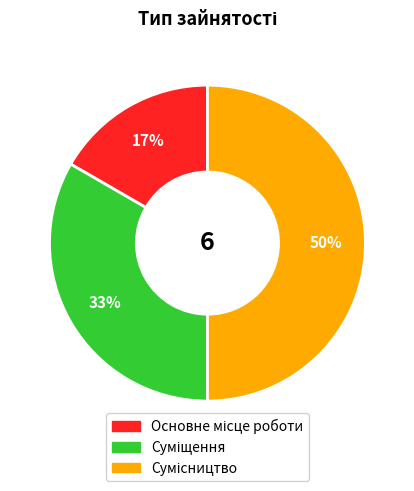

To the nearest percent, what is the difference between the largest and smallest slice percentages?

33%